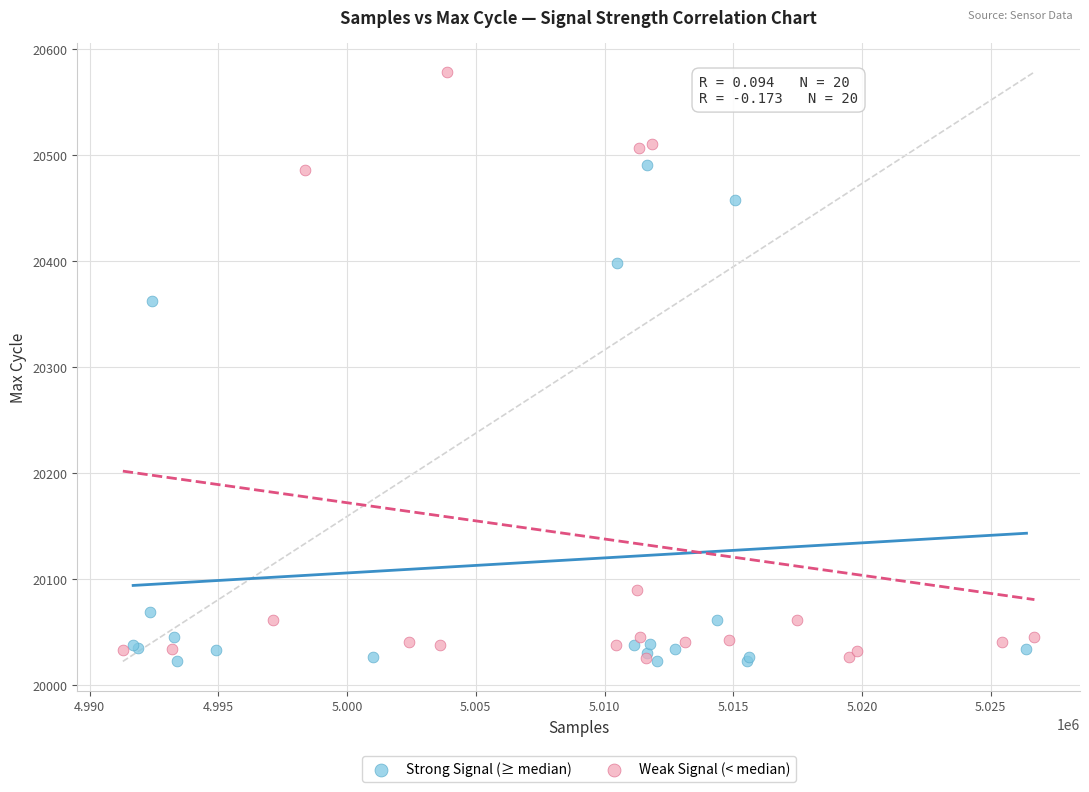

Which series contains the highest Y value?

Weak Signal (< median)